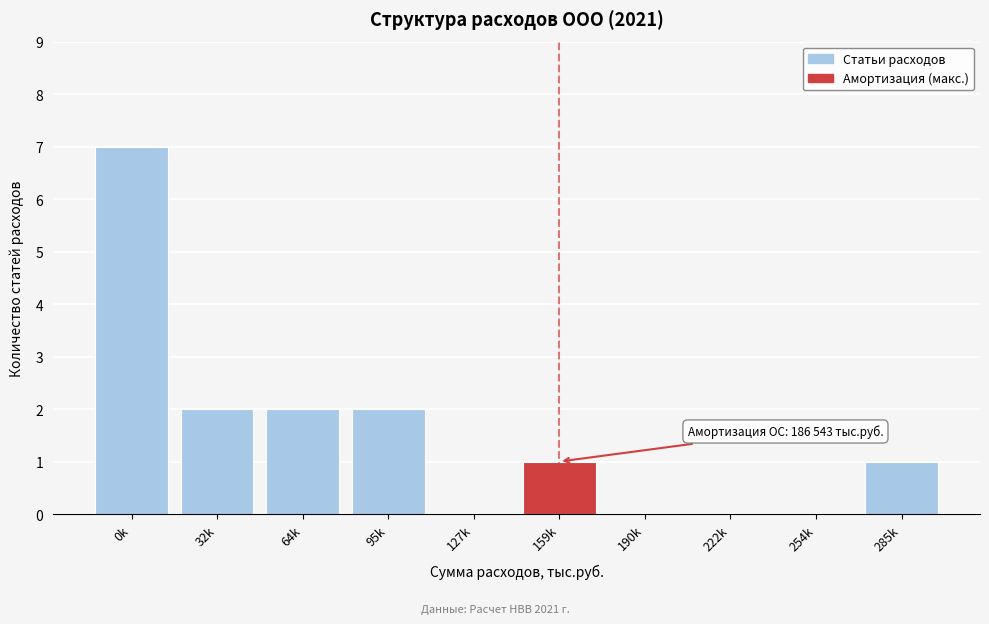

Reading right to left, what are all the values shown in this chart?

285k=1	254k=0	222k=0	190k=0	159k=1	127k=0	95k=2	64k=2	32k=2	0k=7